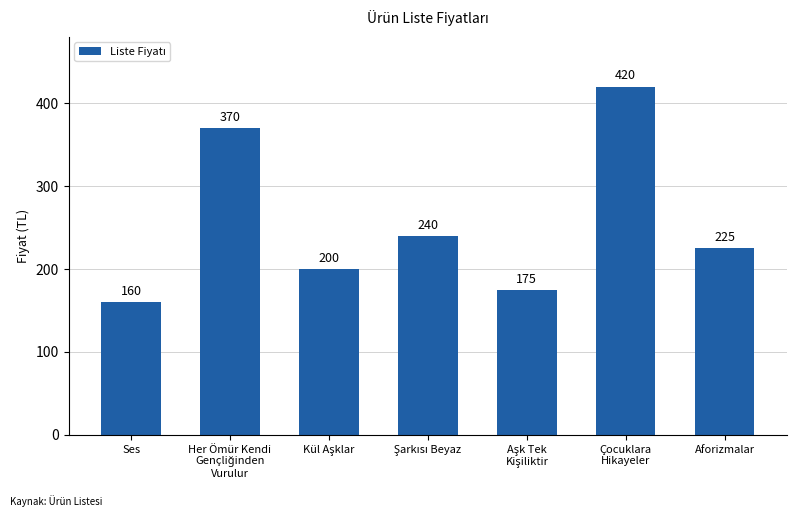

Reading left to right, transcribe all the data shown in this chart.

160	370	200	240	175	420	225